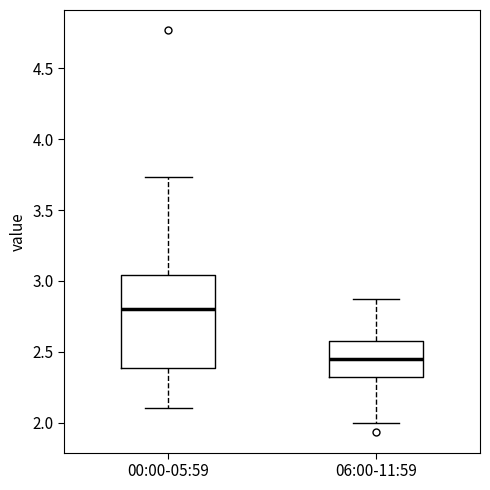

Reading left to right, read every box against the y-axis: the position of its median line, the range the box covers, and the ends of its whiskers. The values are not printed on the chart, so give them approximately, as read against the axis.

00:00-05:59: median 2.80, box 2.40 to 3.05, whiskers 2.10 to 3.75
06:00-11:59: median 2.45, box 2.30 to 2.60, whiskers 2.00 to 2.85